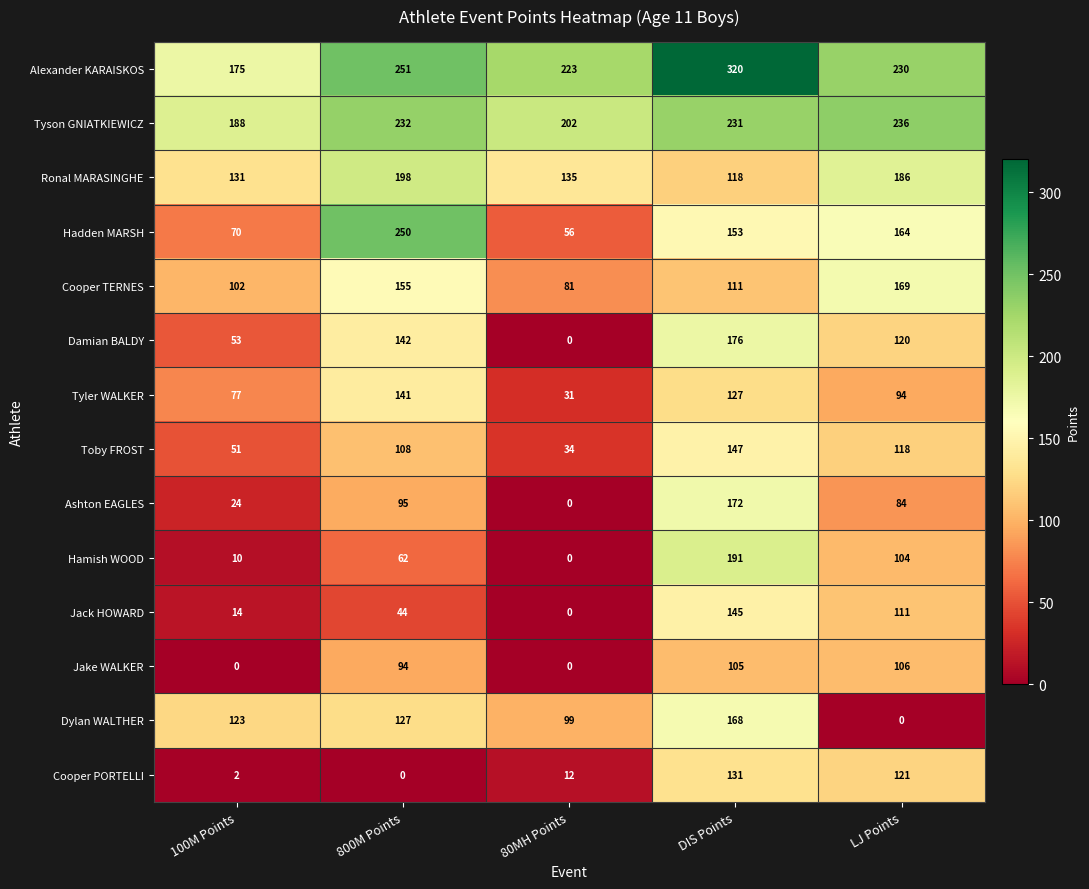

Which label corresponds to the largest value in the chart?

DIS Points